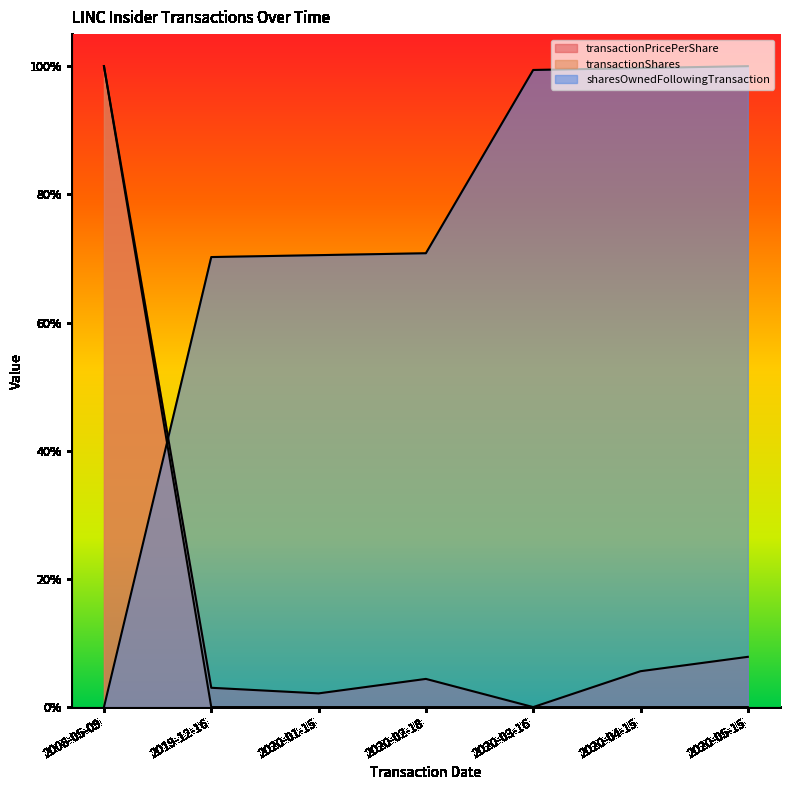

List the series in order of their peak value, highest first.

sharesOwnedFollowingTransaction, transactionShares, transactionPricePerShare